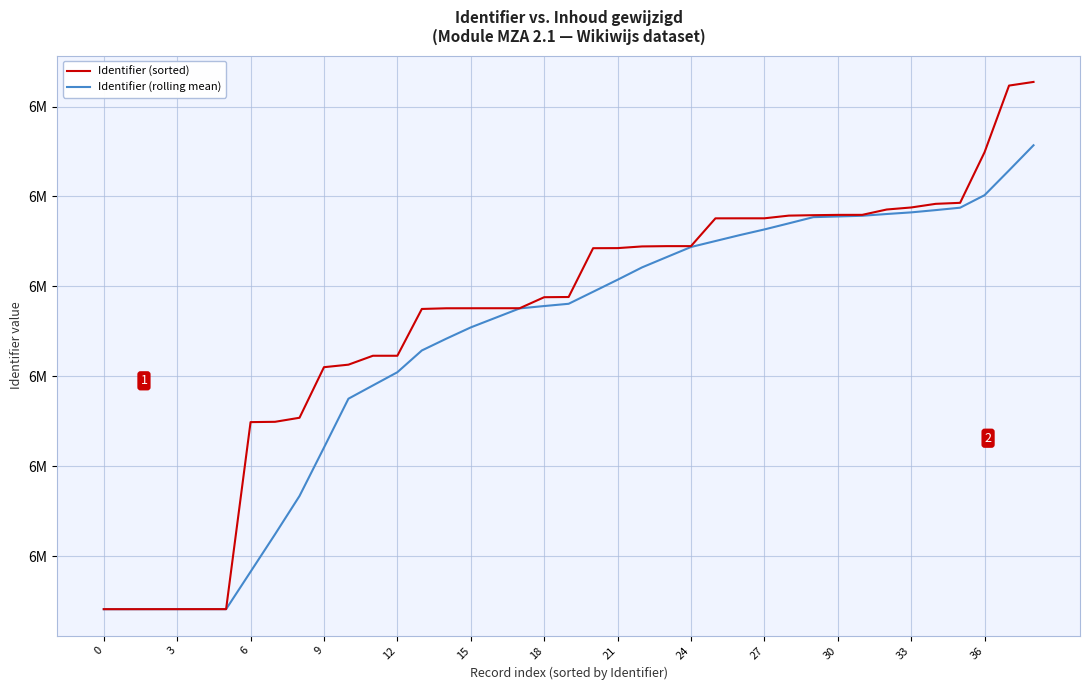

Where is Identifier (sorted) nearest to the value 6326854?

12